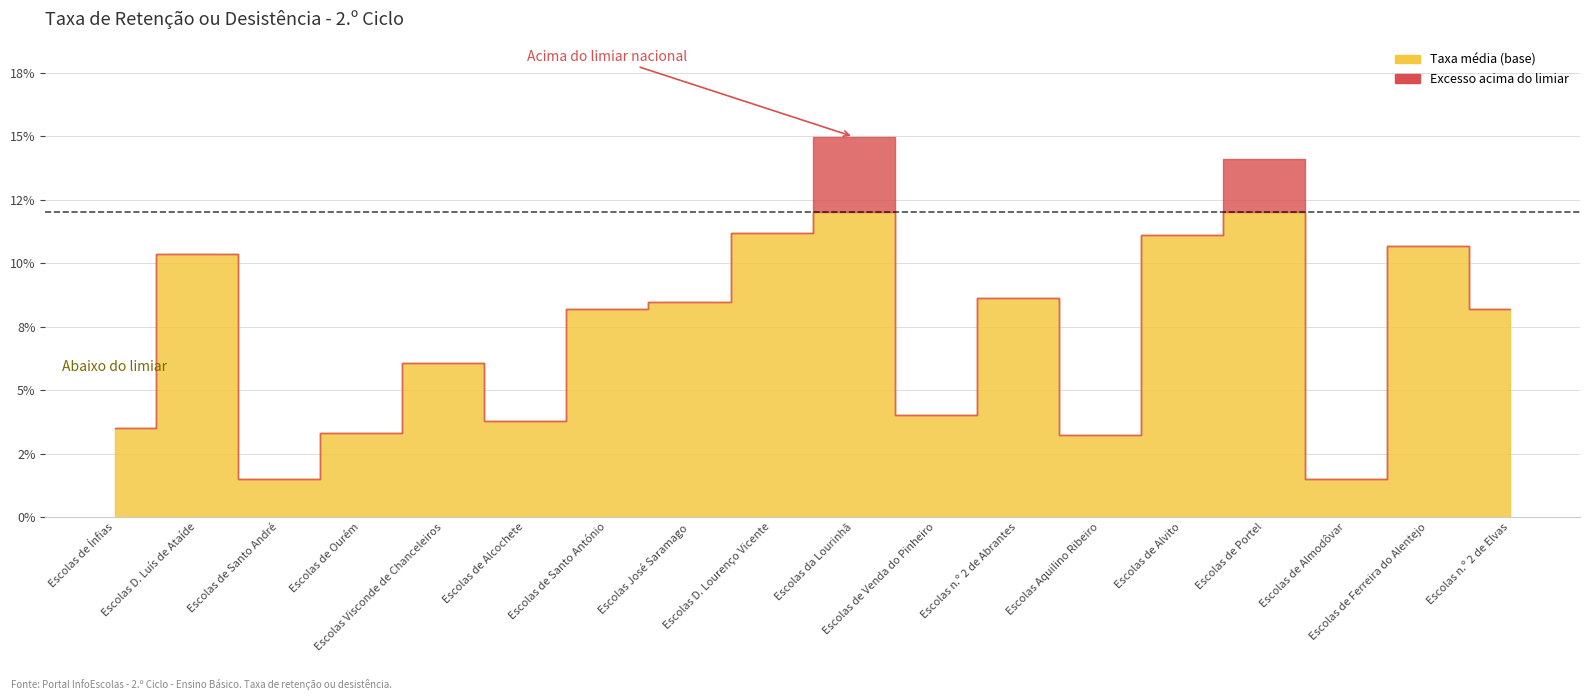

At how many categories does at least one series exceed 0?

18